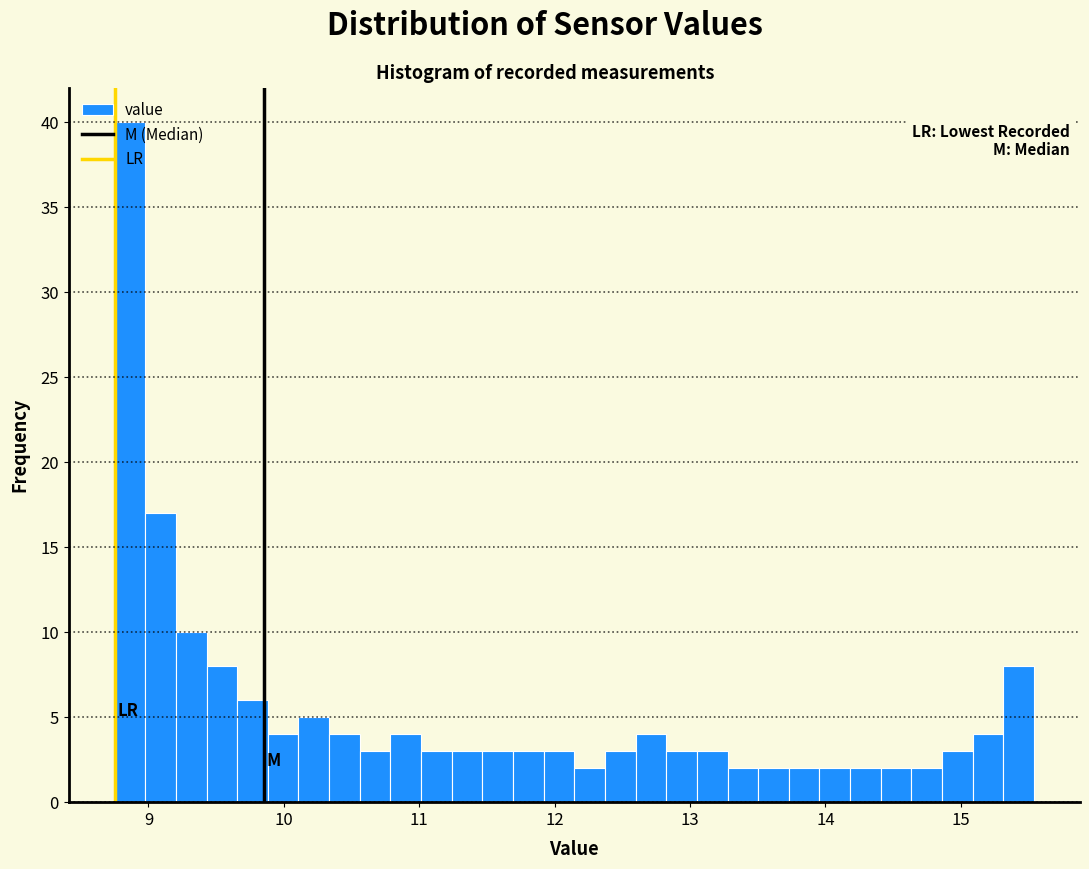

Around what value on the x-axis is the tallest bar? Give the approximate position of its centre, as read against the axis.

8.9